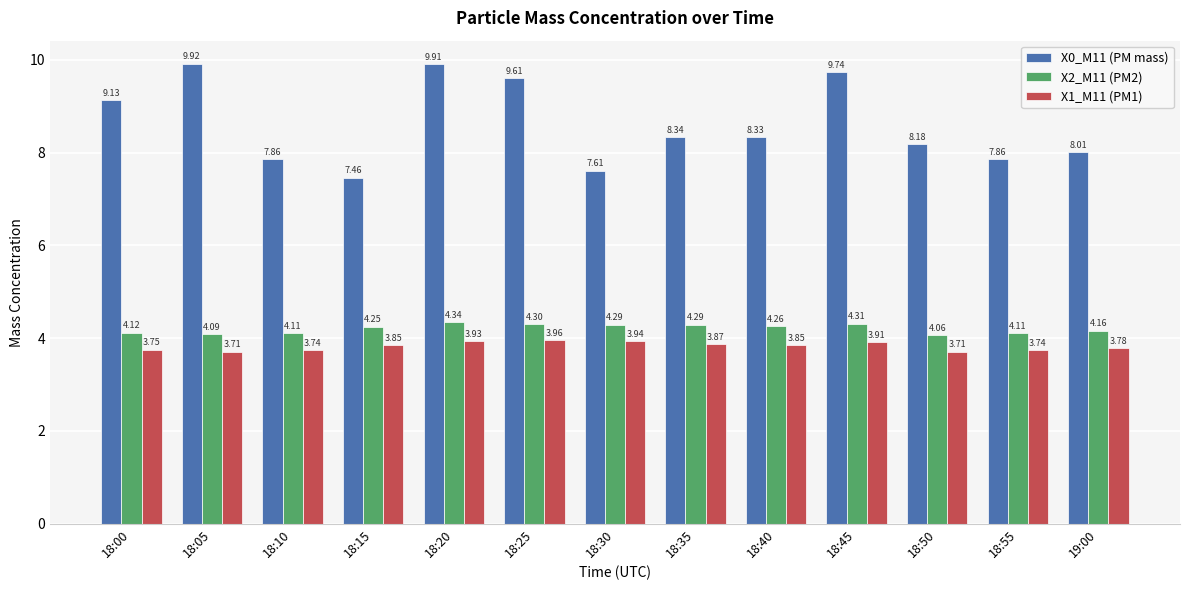

Is the value of X1_M11 (PM1) at 18:30 greater than the value of X0_M11 (PM mass) at 18:40?

No